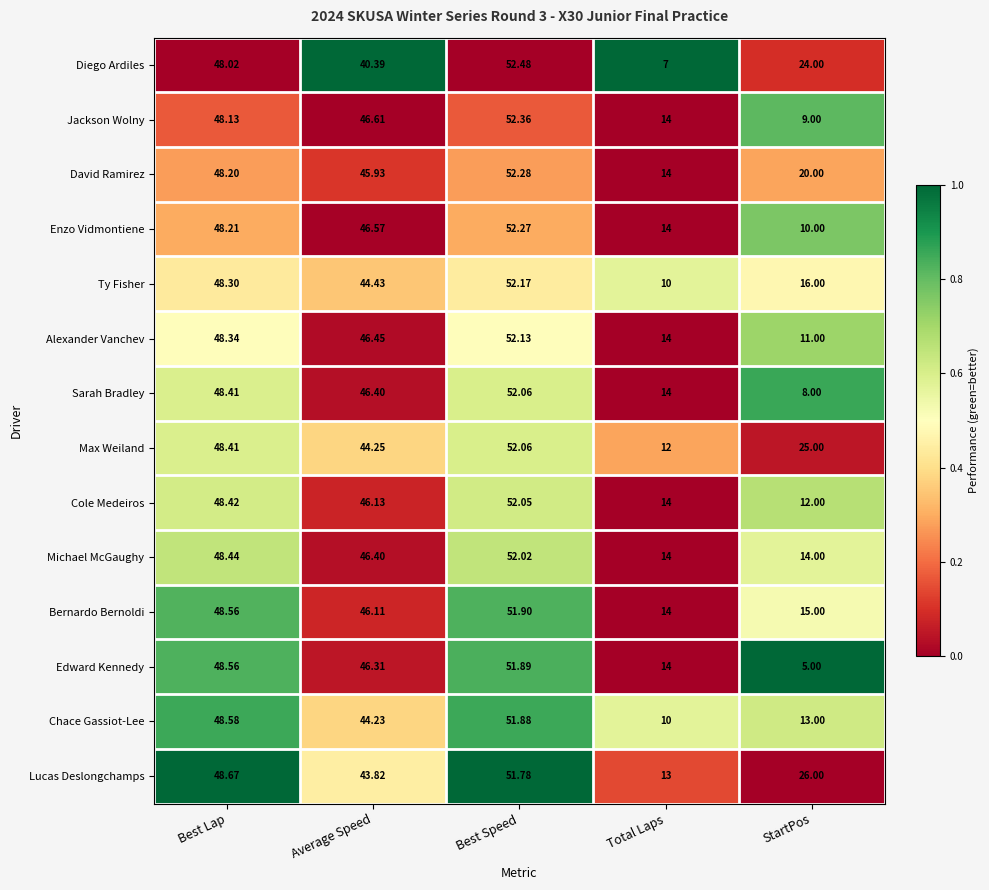

Which series has the largest total across all categories?

Lucas Deslongchamps